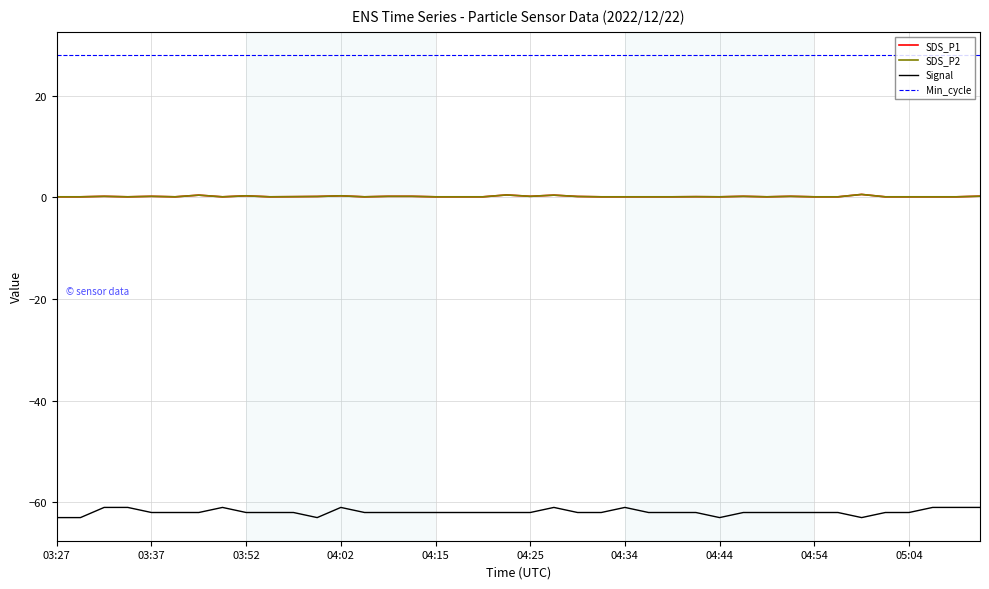

Which series has the largest range (max minus min)?

Signal